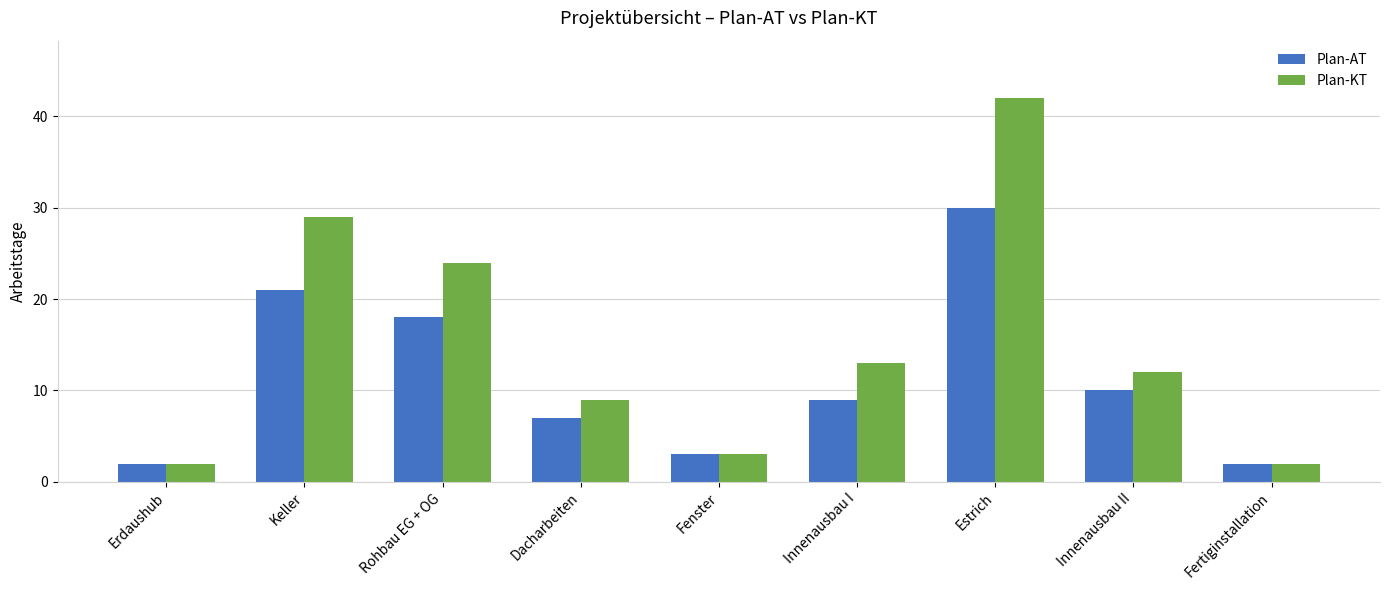

True or false: Plan-KT has a value of 24 at Rohbau EG + OG.

True